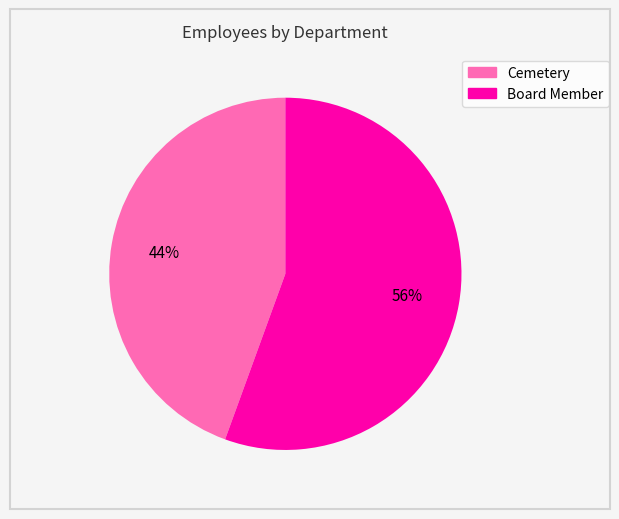

The Cemetery slice represents 31% of the pie. True or false?

False